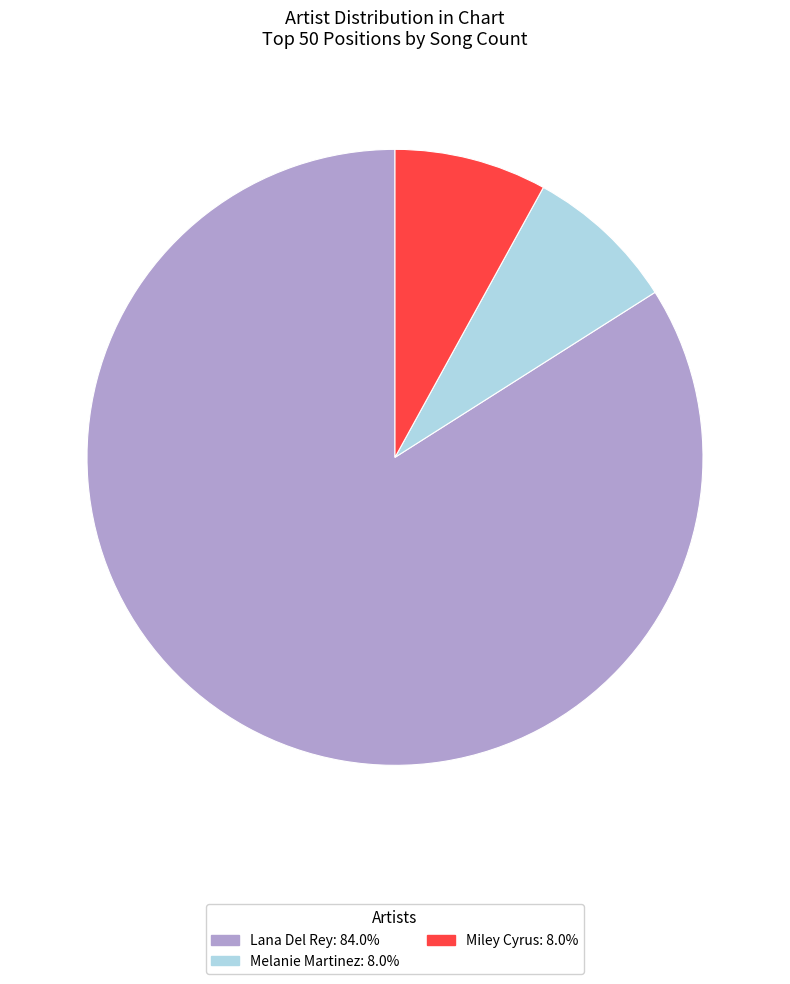

Which has a higher value, Lana Del Rey or Miley Cyrus?

Lana Del Rey